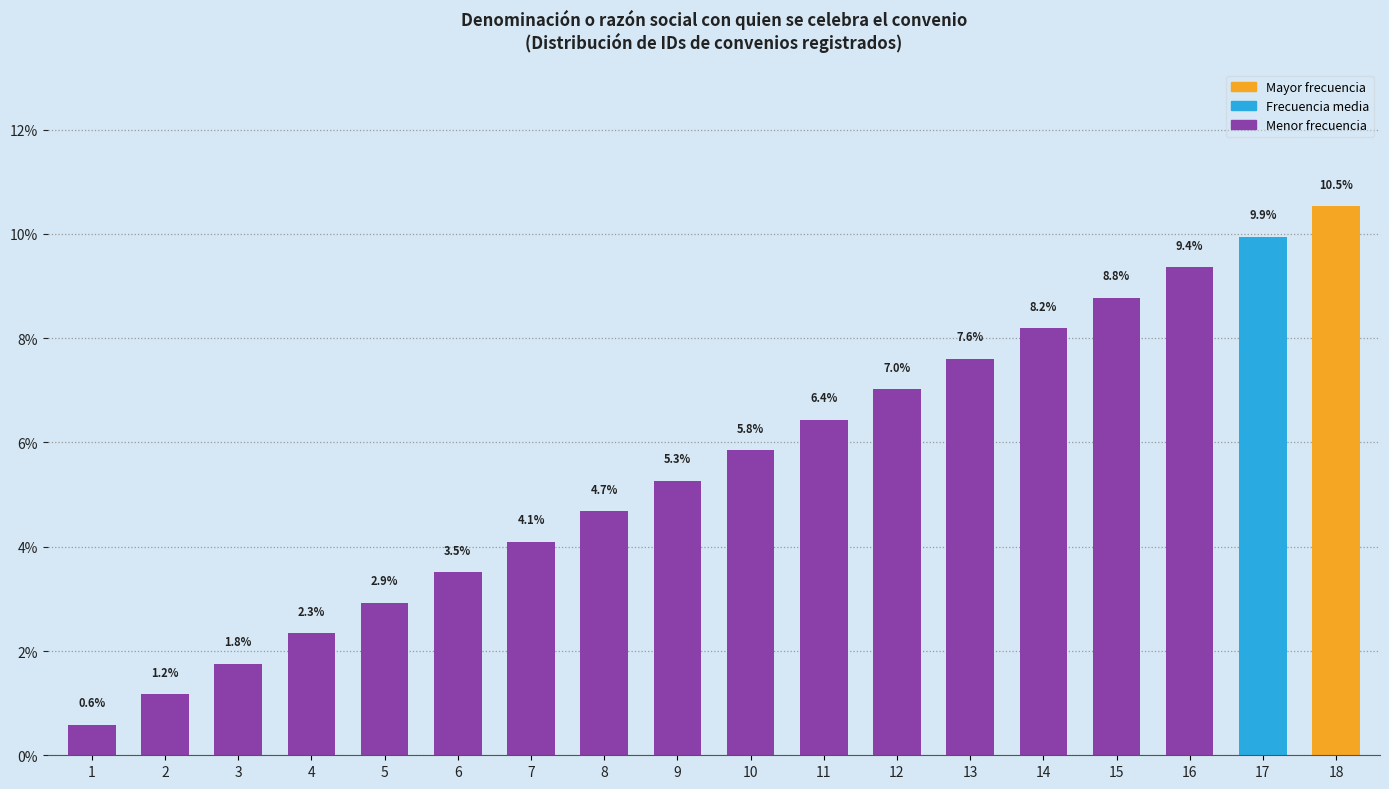

Rank the categories by value from highest to lowest.

18, 17, 16, 15, 14, 13, 12, 11, 10, 9, 8, 7, 6, 5, 4, 3, 2, 1